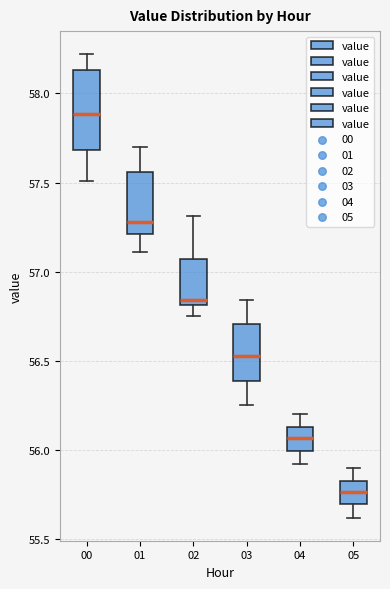

Reading left to right, read every box against the y-axis: the position of its median line, the range the box covers, and the ends of its whiskers. The values are not printed on the chart, so give them approximately, as read against the axis.

00: median 57.90, box 57.70 to 58.15, whiskers 57.50 to 58.20
01: median 57.30, box 57.20 to 57.55, whiskers 57.10 to 57.70
02: median 56.85, box 56.80 to 57.05, whiskers 56.75 to 57.30
03: median 56.55, box 56.40 to 56.70, whiskers 56.25 to 56.85
04: median 56.05, box 56.00 to 56.15, whiskers 55.90 to 56.20
05: median 55.75, box 55.70 to 55.85, whiskers 55.60 to 55.90